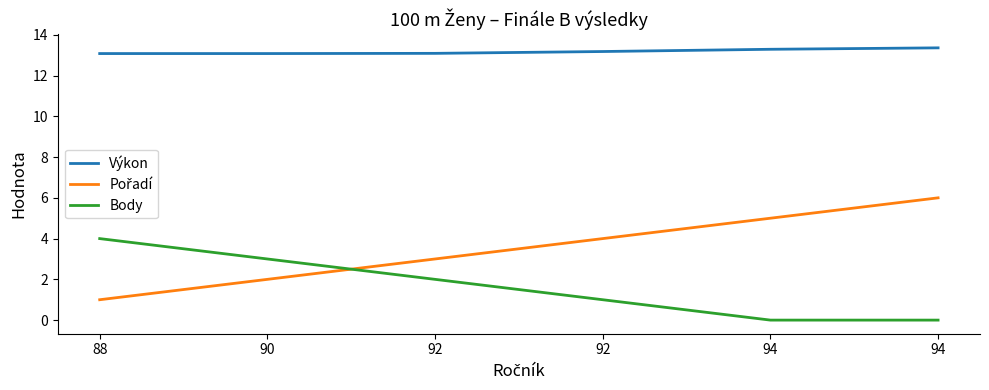

The value of Výkon at 94 is 23.6. True or false?

False